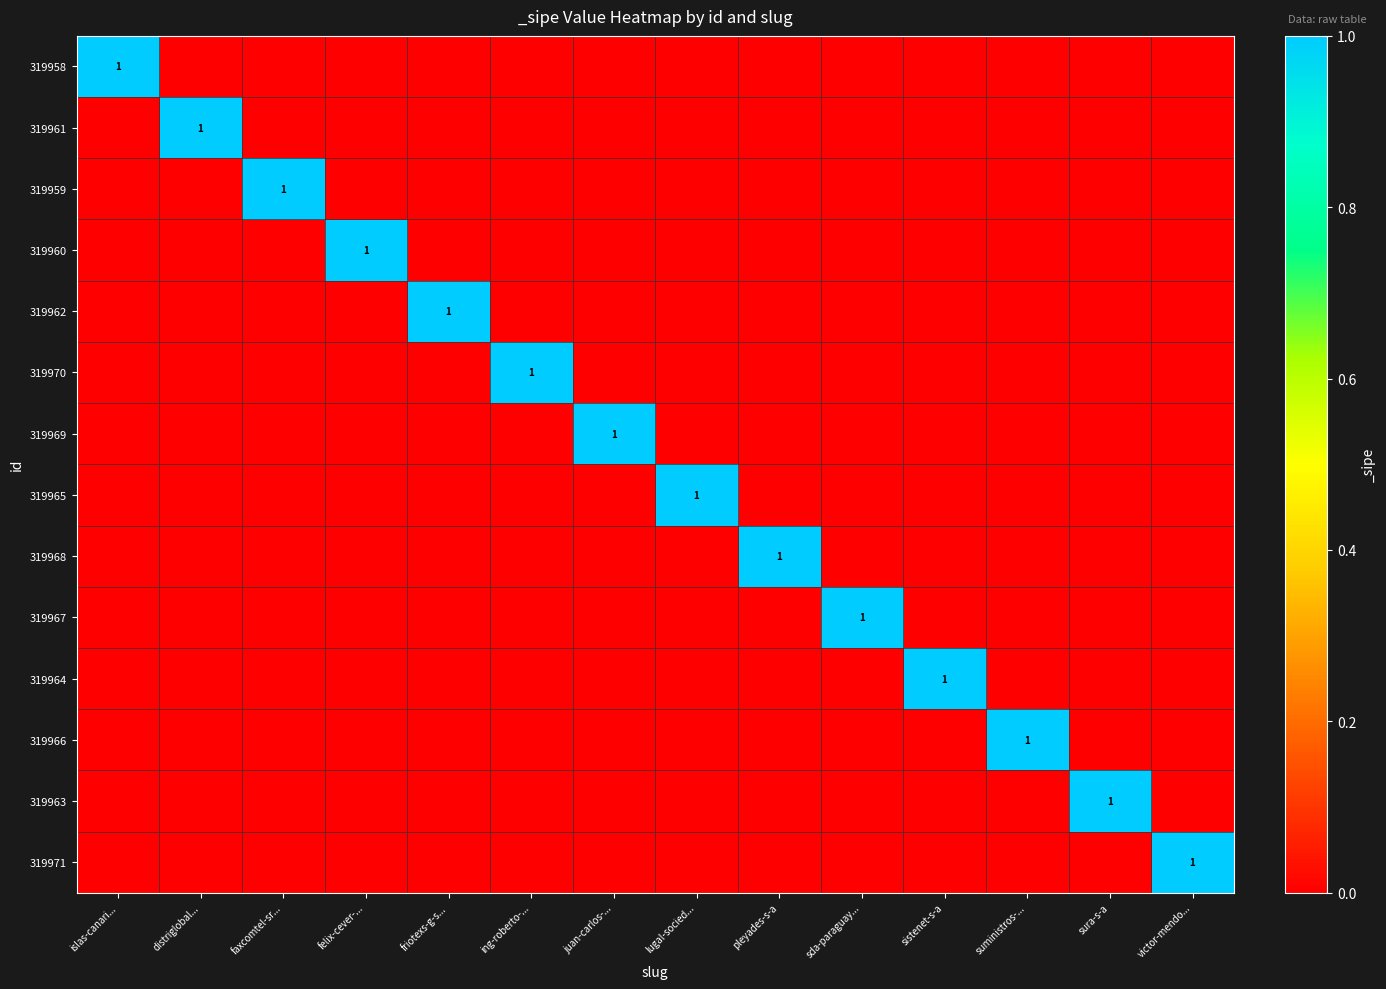

Rank the series by their maximum value, from lowest to highest.

319958, 319961, 319959, 319960, 319962, 319970, 319969, 319965, 319968, 319967, 319964, 319966, 319963, 319971